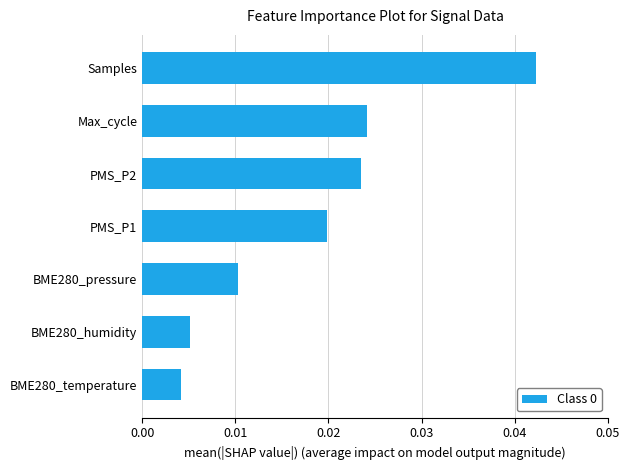

How many series are shown in this chart?

1